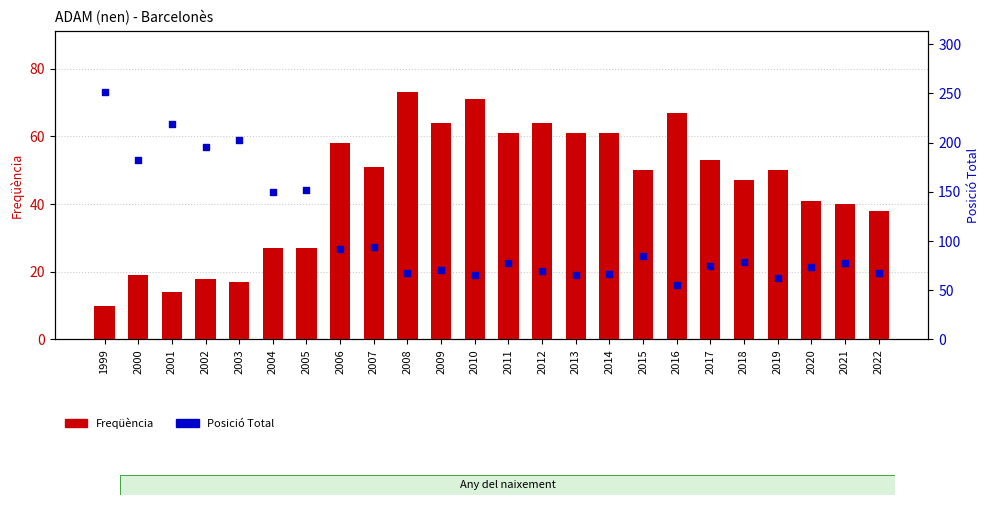

Which series has the largest Y range (max minus min)?

Posició Total